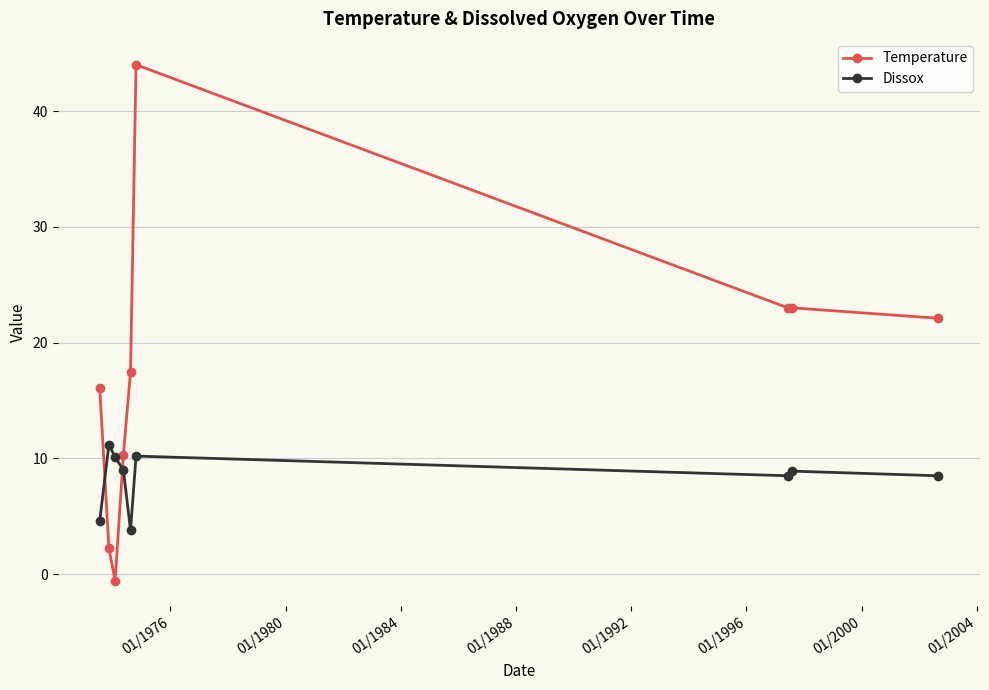

At how many categories does at least one series exceed 25?

1